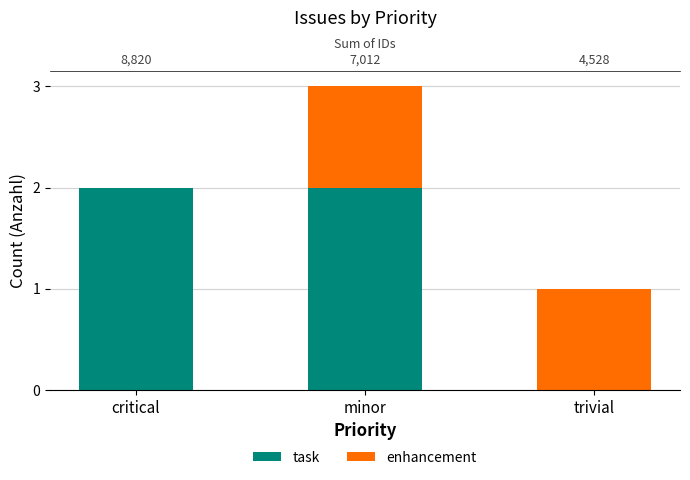

How many groups of bars are there?

3